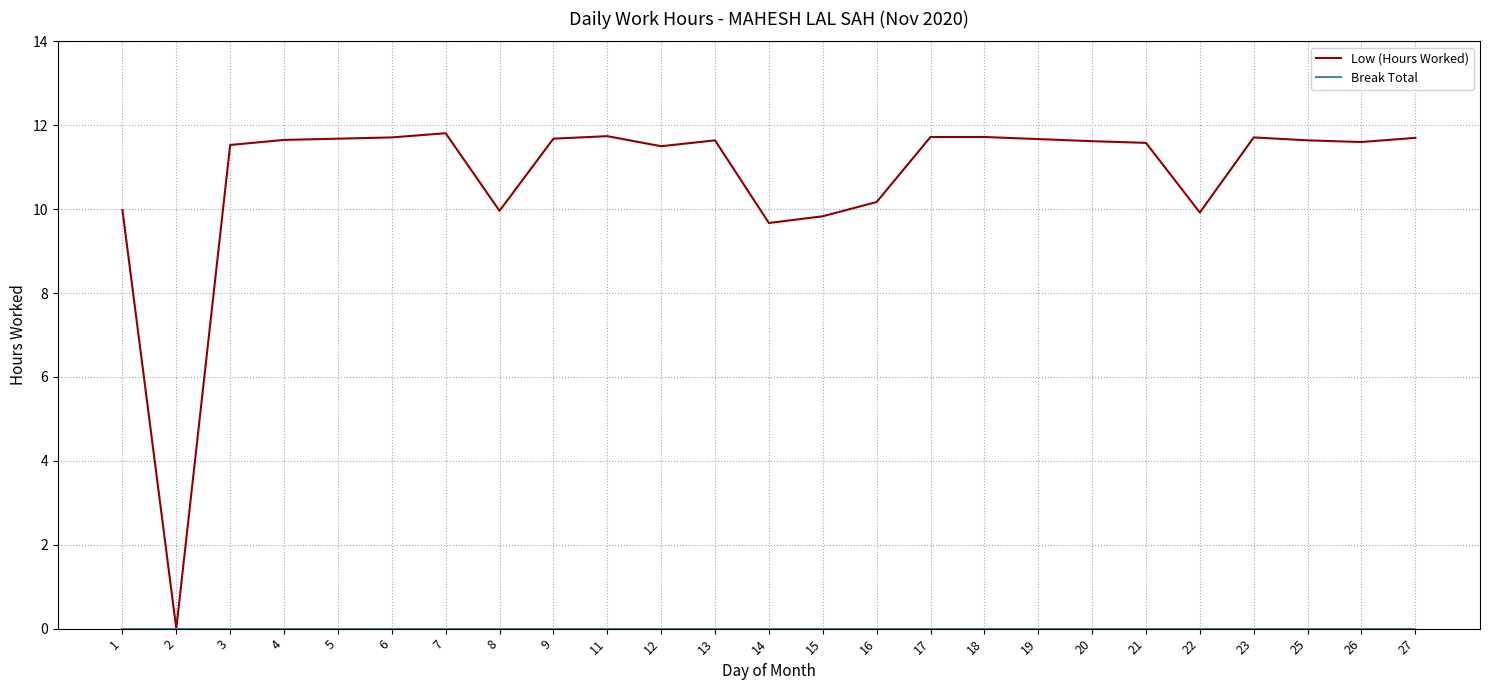

At how many categories does at least one series exceed 9?

24